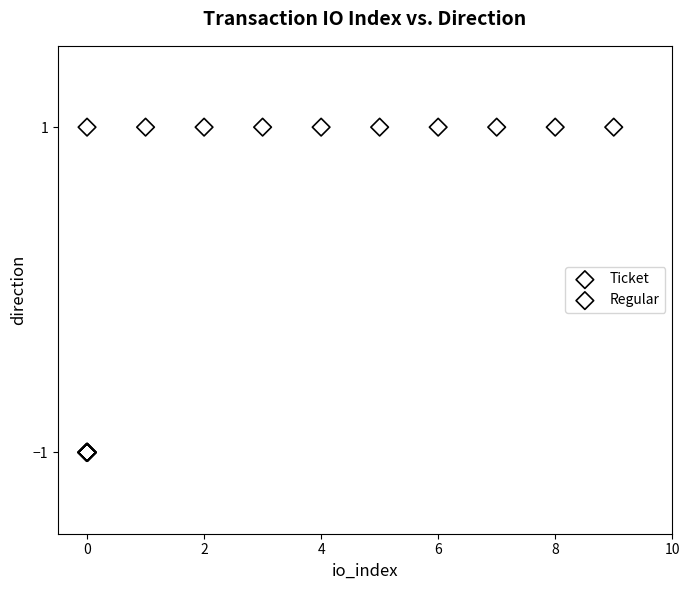

What are all the series names shown in the legend?

Ticket, Regular